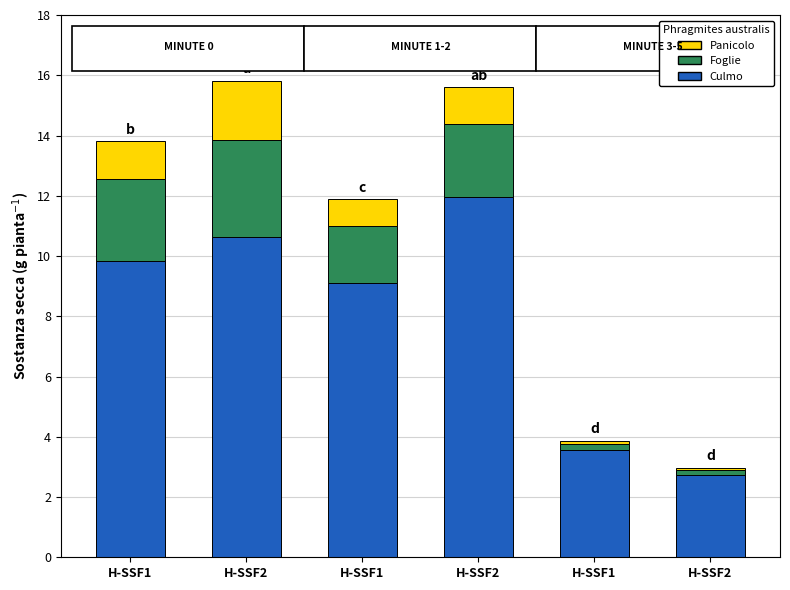

The value of Foglie at H-SSF1 is 2.7. True or false?

True